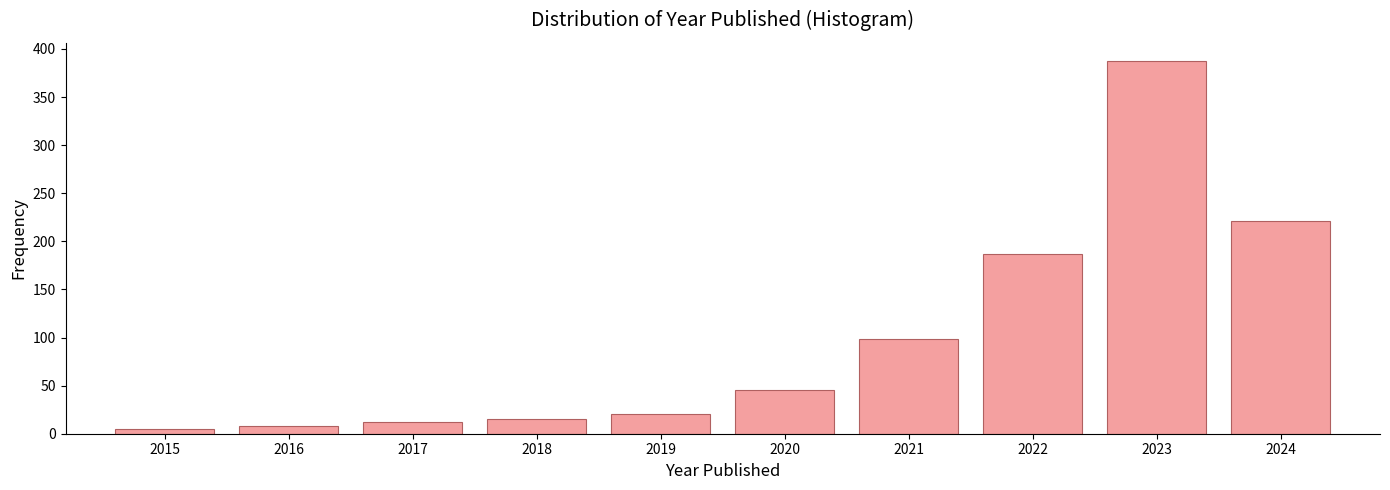

Reading right to left, transcribe all the data shown in this chart.

2024=221	2023=387	2022=187	2021=98	2020=45	2019=20	2018=15	2017=12	2016=8	2015=5